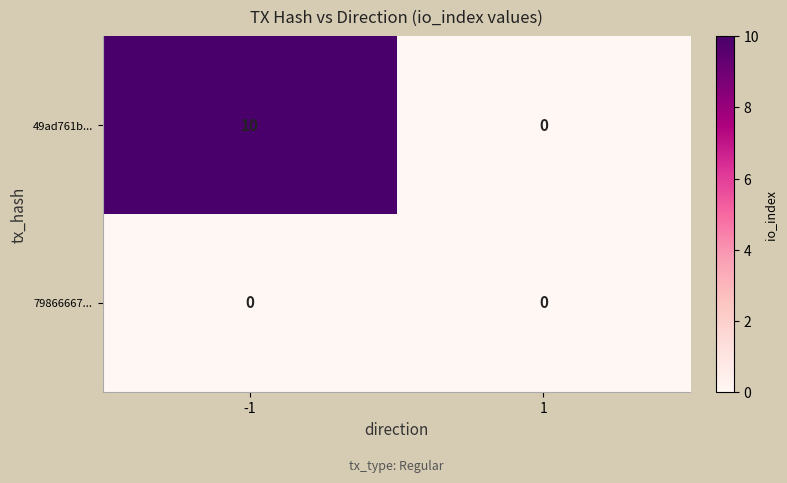

List the series in order of their peak value, highest first.

49ad761b..., 79866667...